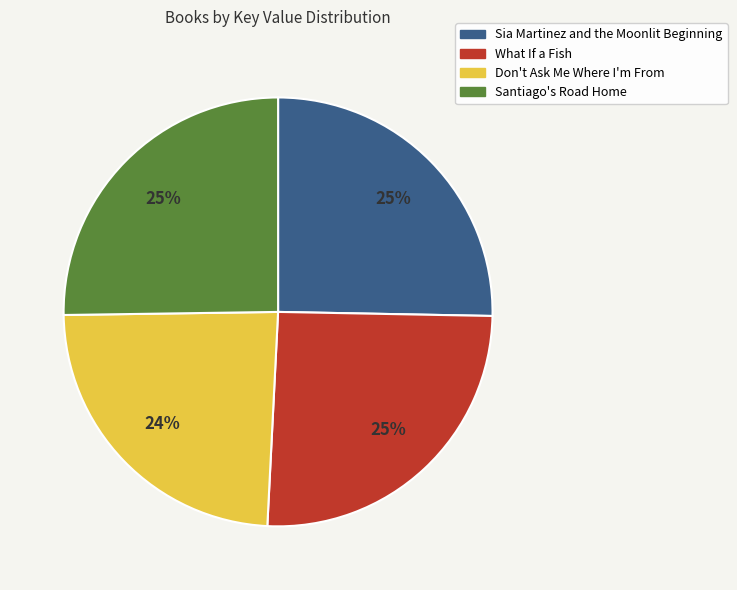

To the nearest percent, what is the combined percentage of What If a Fish and Sia Martinez and the Moonlit Beginning?

51%